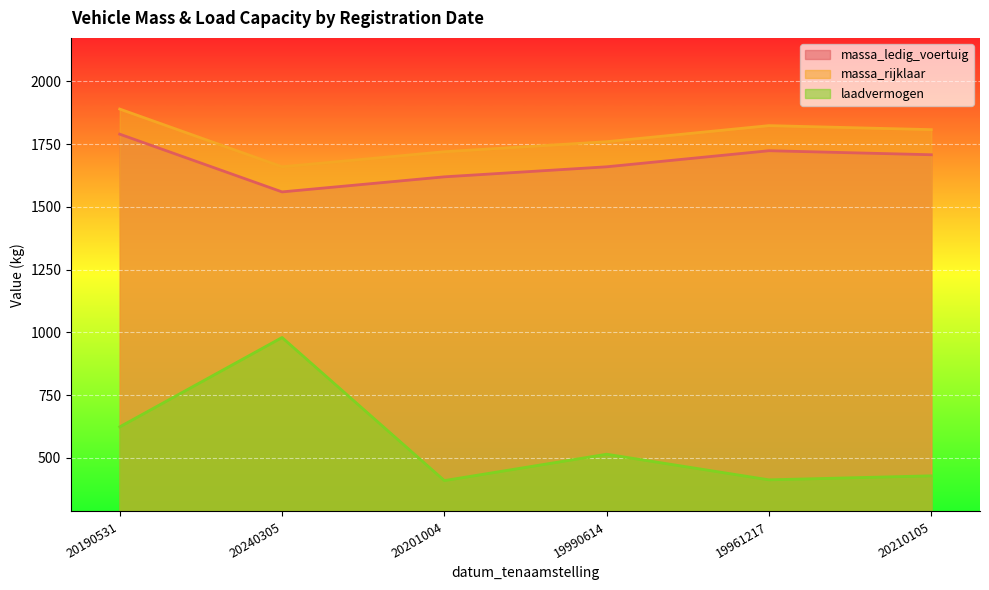

Is the value of massa_rijklaar at 20240305 greater than the value of laadvermogen at 20201004?

Yes